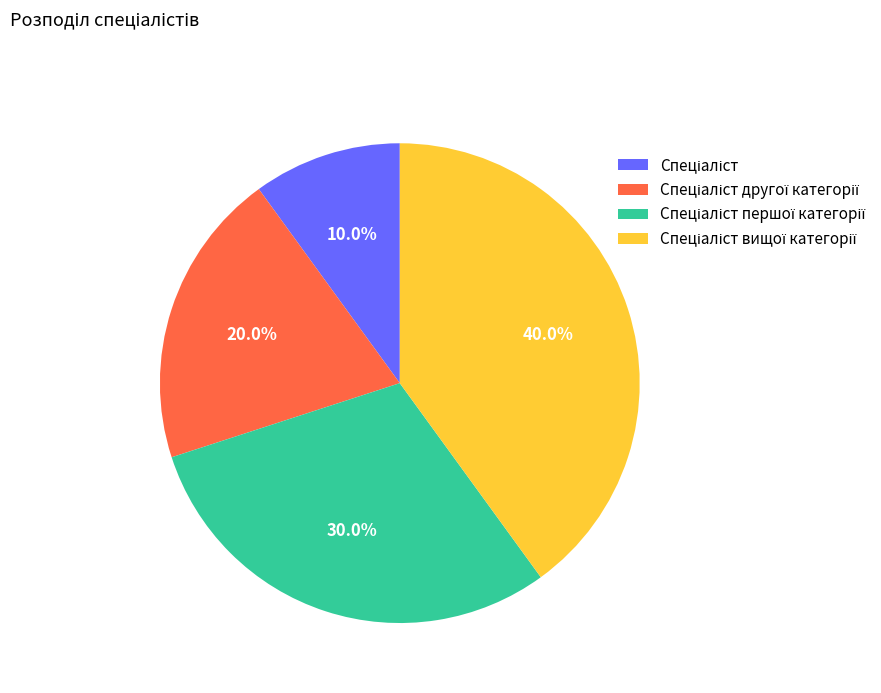

Count the number of slices in the pie.

4